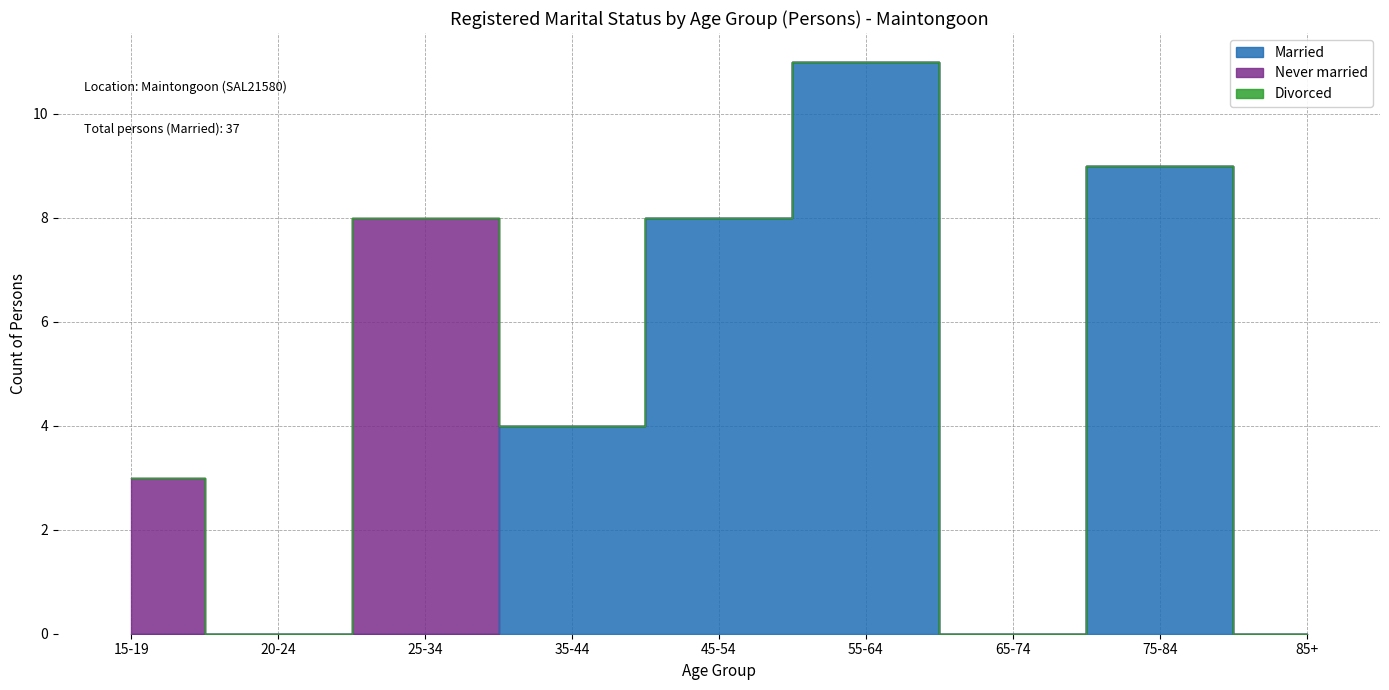

True or false: Divorced and Never married intersect in this chart.

False